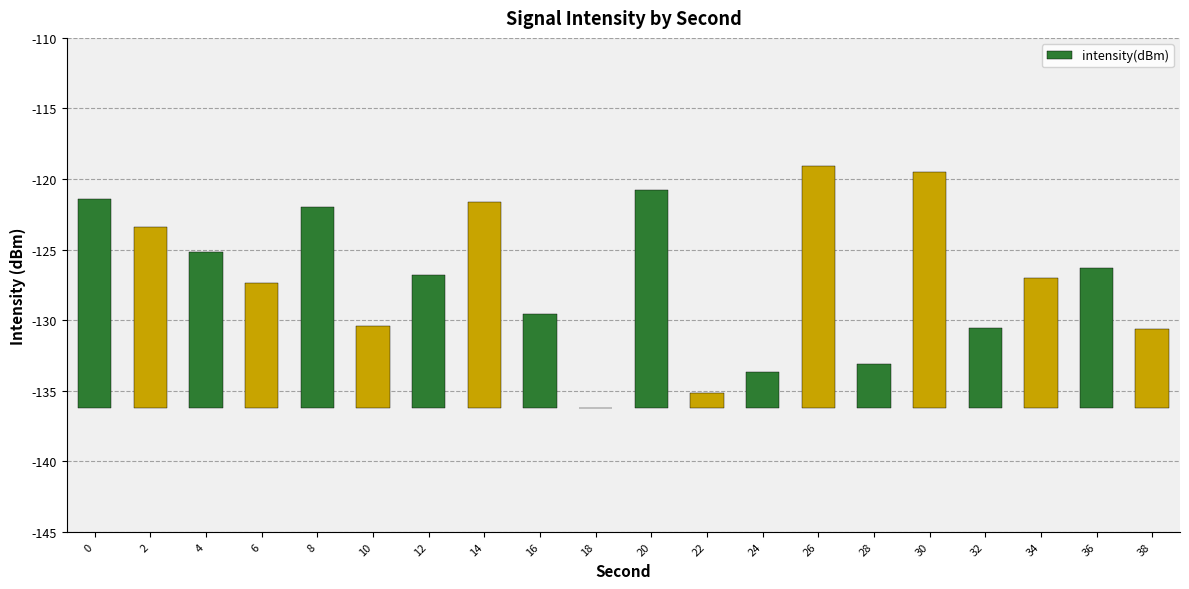

Which category has the highest value across all series?

26